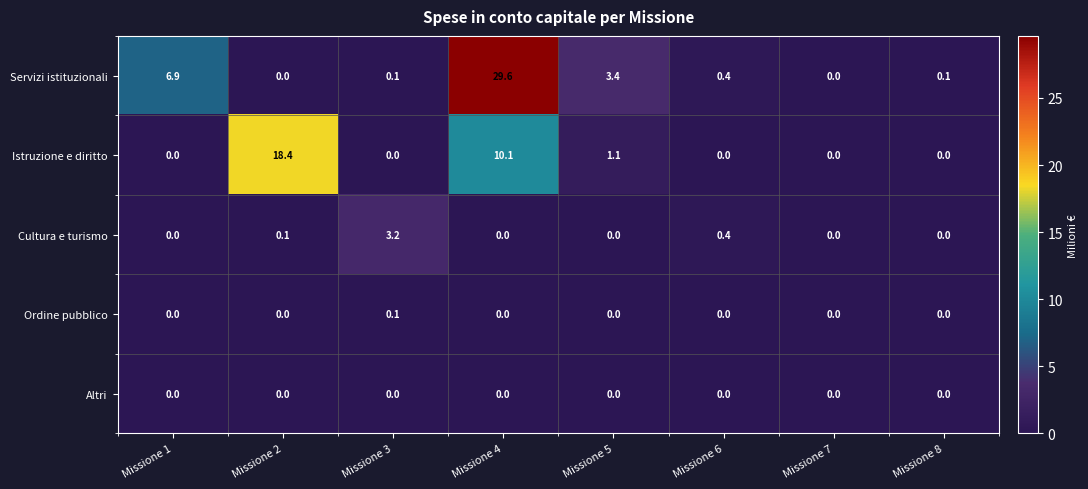

At which category is the sum across all series the highest?

Missione 4